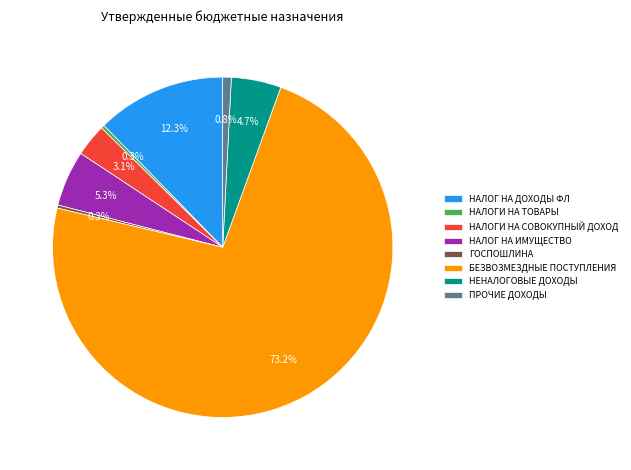

How much of the chart is everything except НАЛОГИ НА СОВОКУПНЫЙ ДОХОД?

96.9%